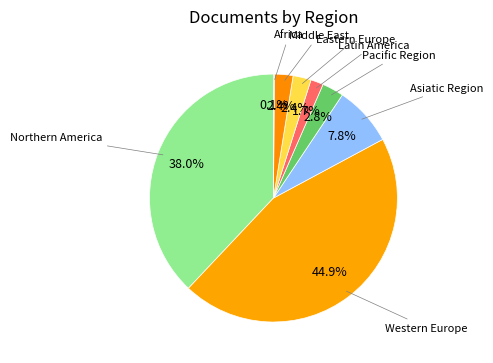

How many slices are in this pie chart?

8